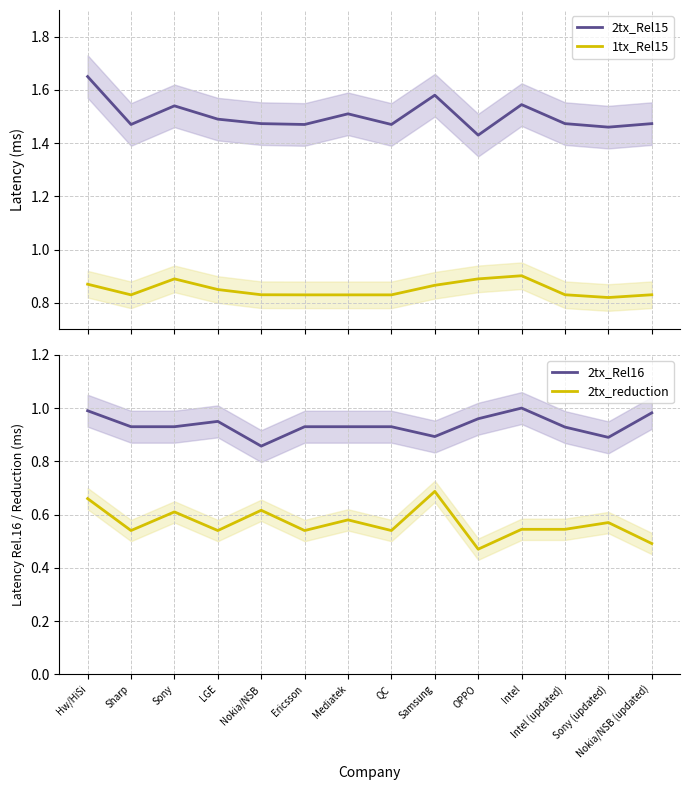

True or false: 2tx_Rel16 and 2tx_reduction cross at least once.

False